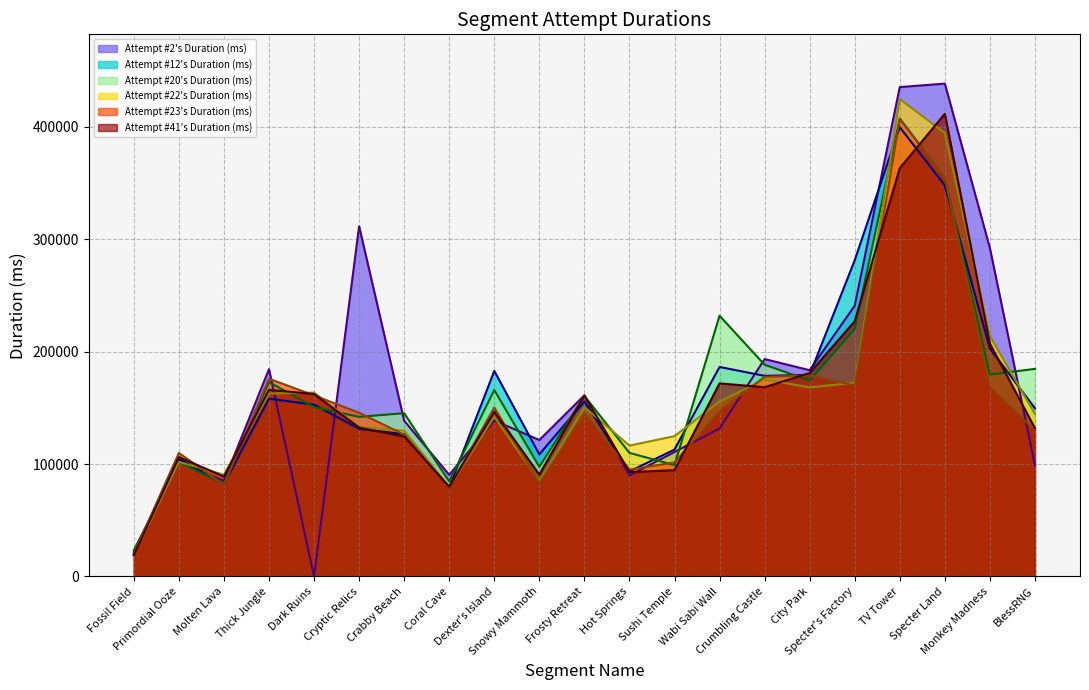

At which label does Attempt #23's Duration (ms) first exceed 145583?

Thick Jungle